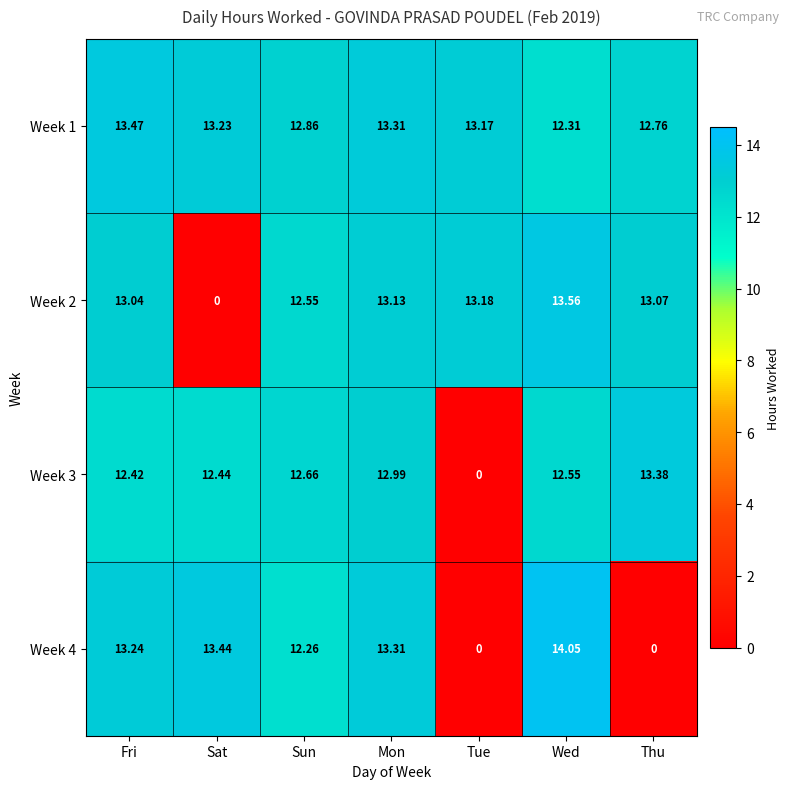

Rank the series by their maximum value, from highest to lowest.

Week 4, Week 2, Week 1, Week 3